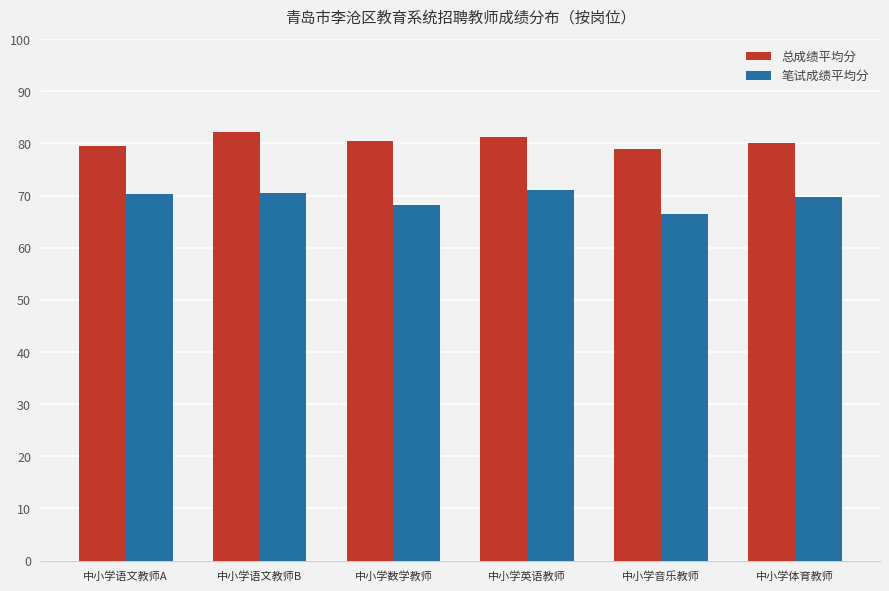

Which series has the largest total across all categories?

总成绩平均分